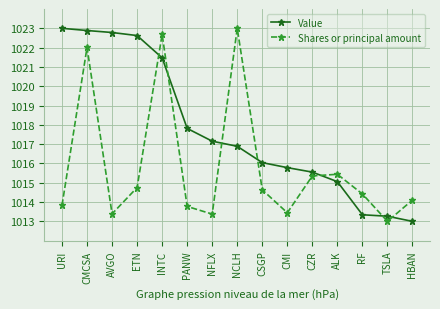

Rank the series by their average value, from lowest to highest.

Shares or principal amount, Value